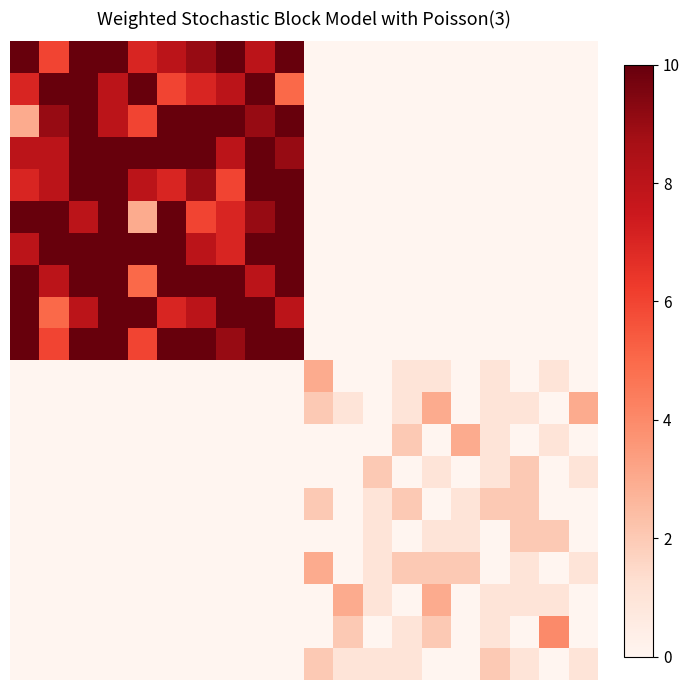

At which category is the sum across all series the highest?

2